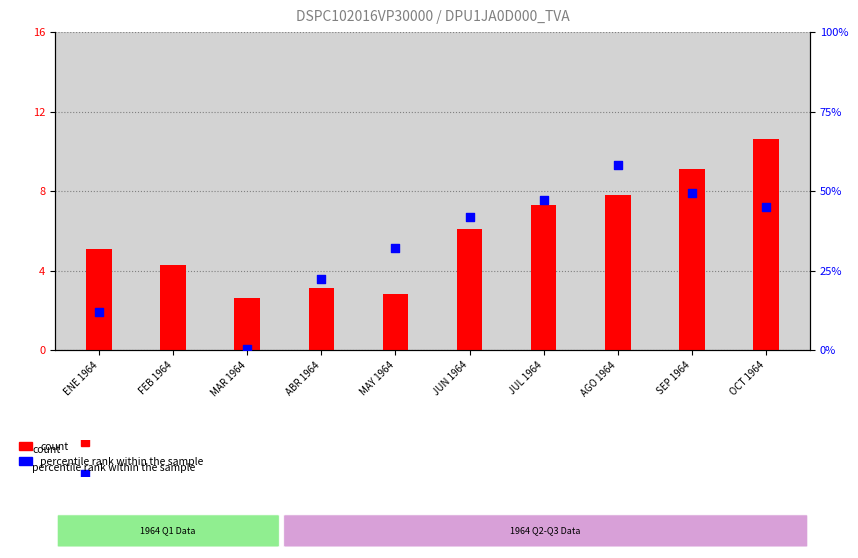

At which category is the sum across all series the highest?

AGO 1964